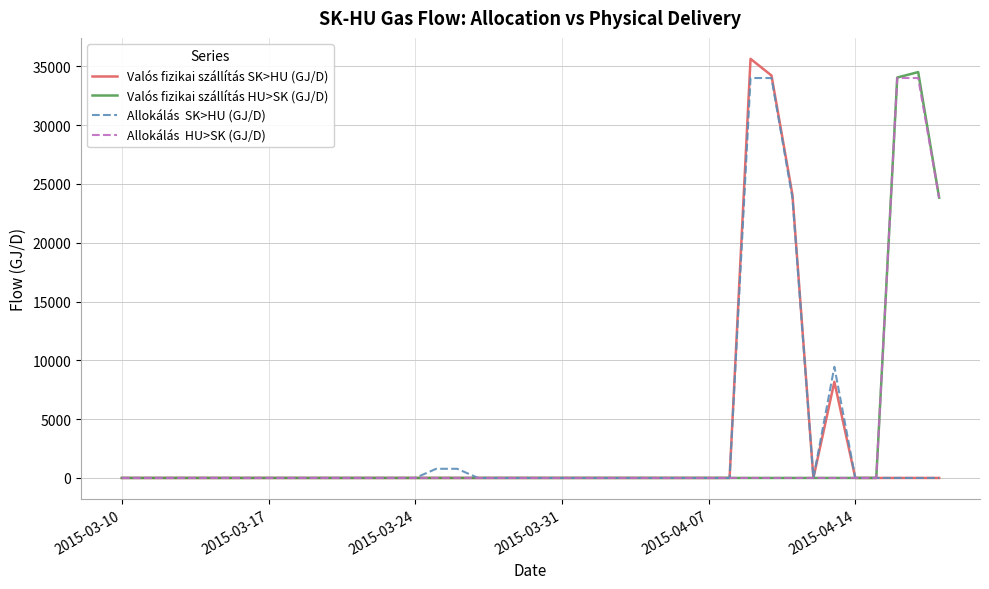

What is the greatest value displayed?

35629.0